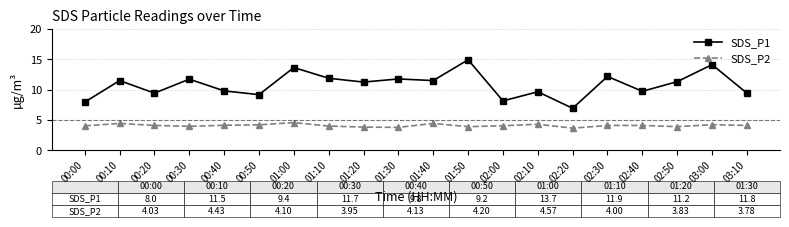

Which series has the largest range (max minus min)?

SDS_P1